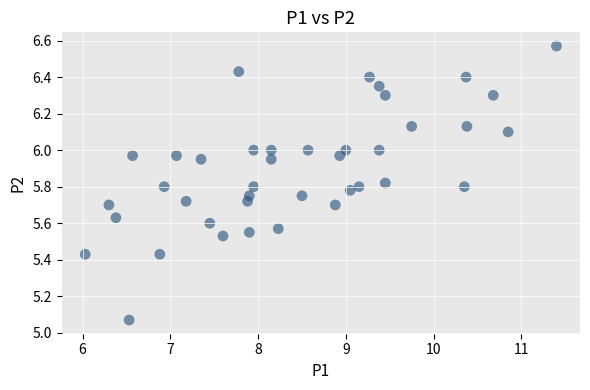

What is the range of Y values (max minus min)?

1.5